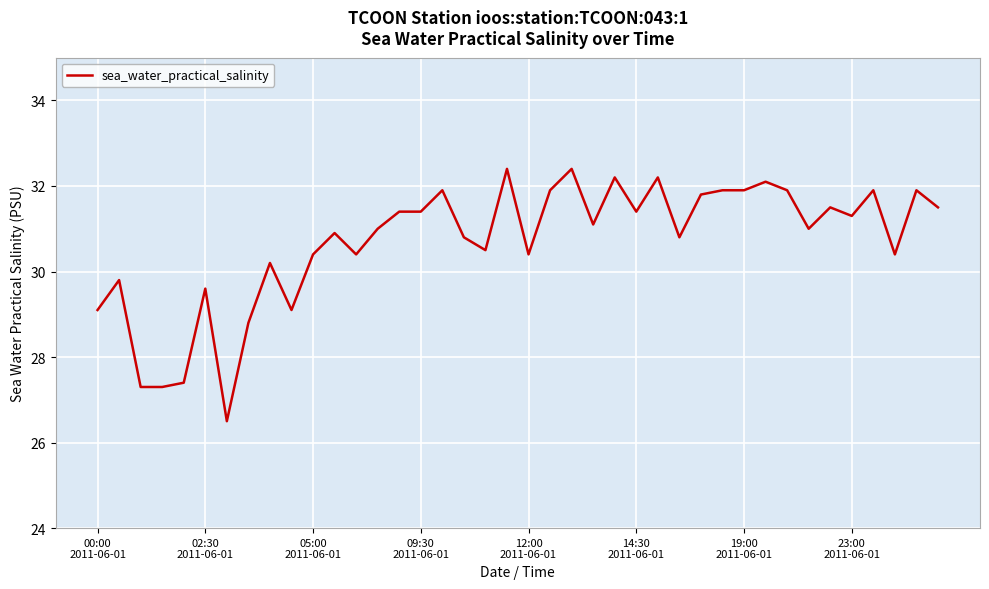

What is the minimum value shown in the chart?

26.5